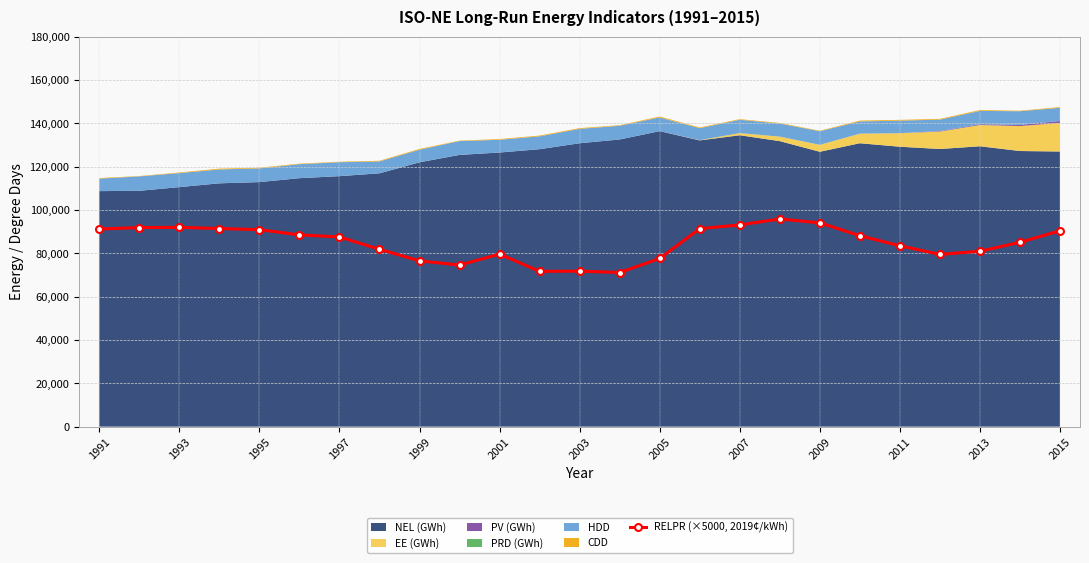

True or false: the data has more than 0 interior local peaks.

True